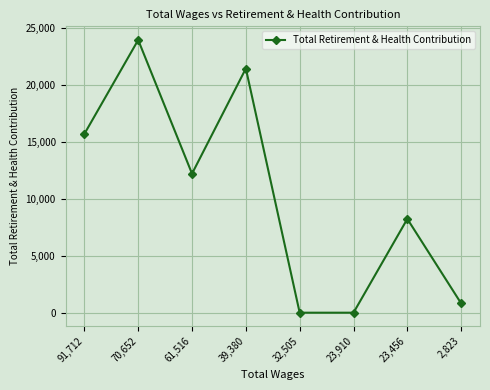

True or false: the data shows 2455 at 61,516.

False